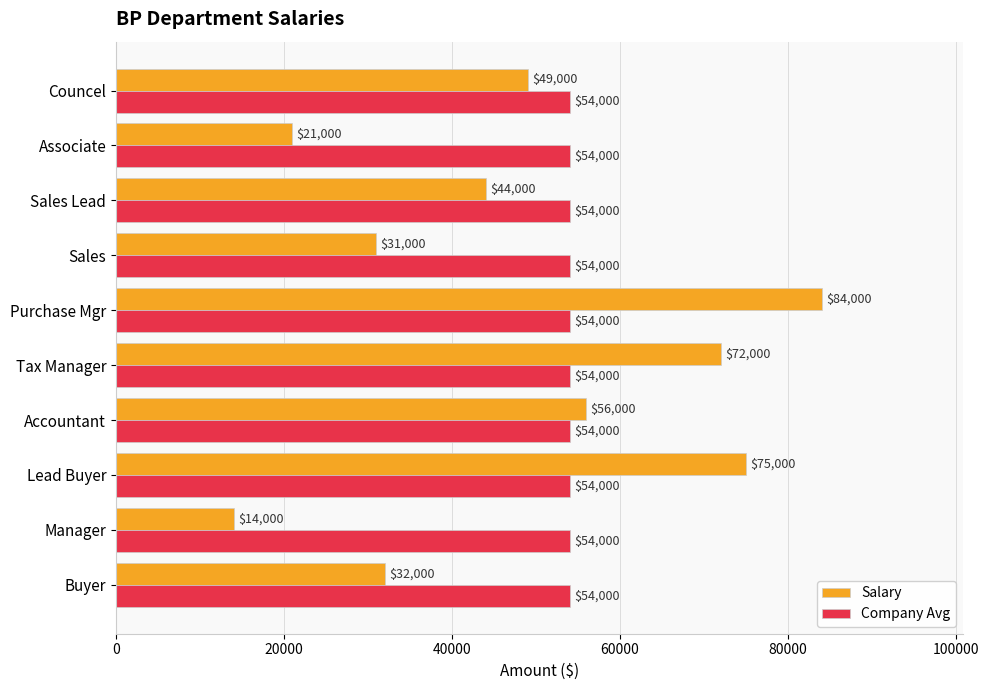

What is the total value across all series at Tax Manager?

126000